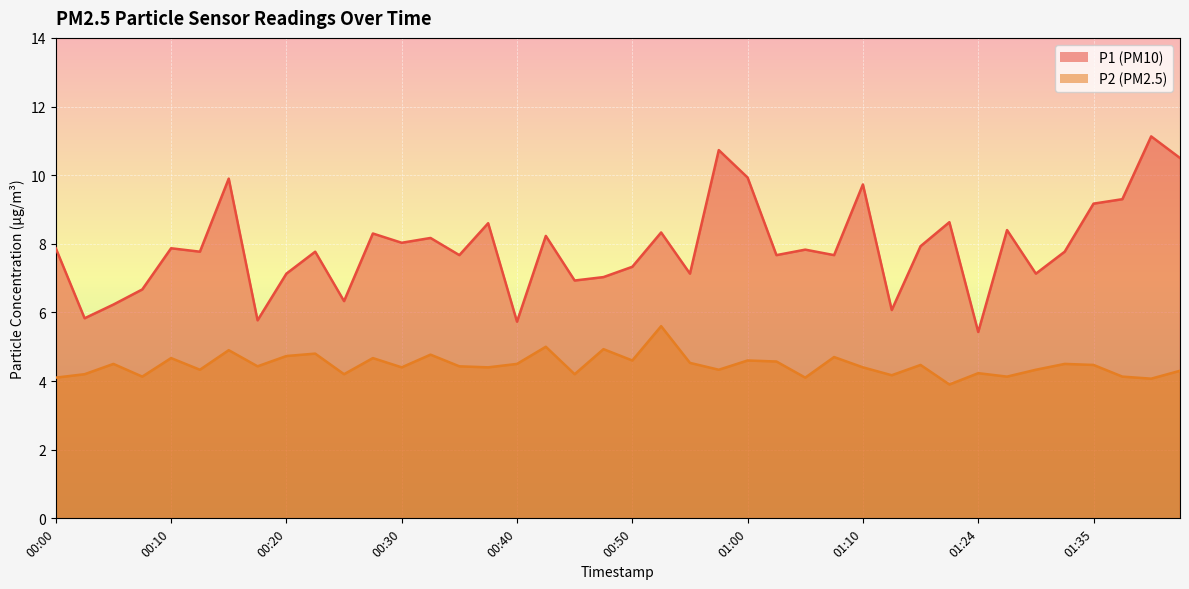

What is the label of the 38th point from the right?

00:05